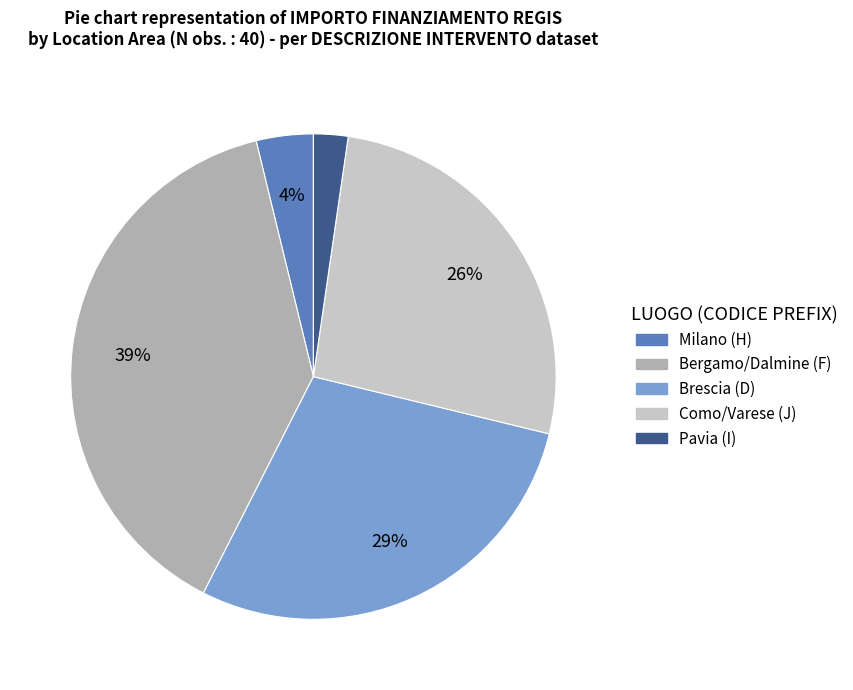

Is there a majority slice in this chart?

No